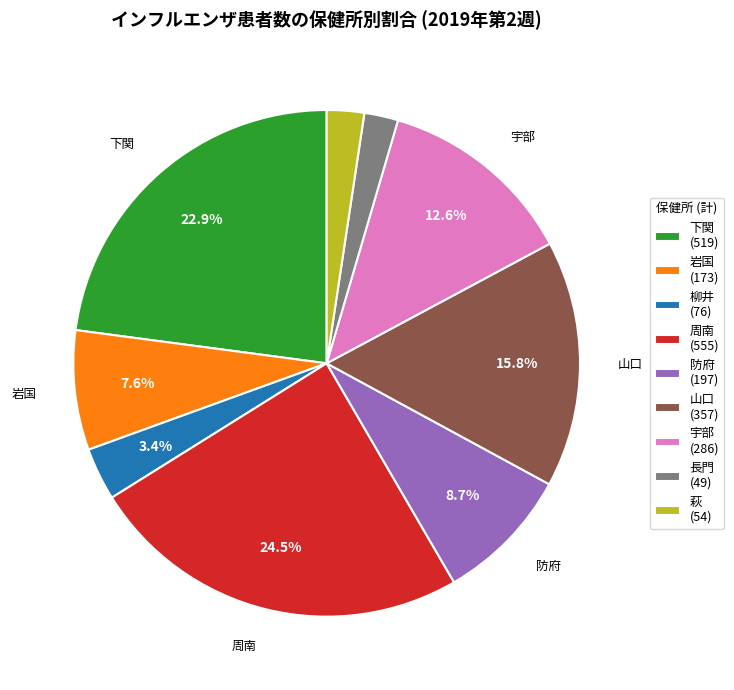

How many slices are in this pie chart?

9